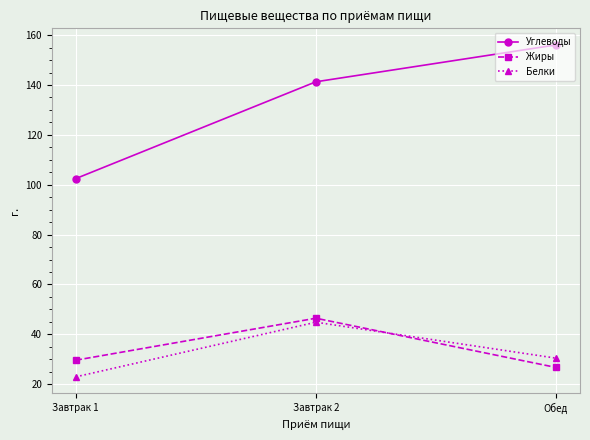

Rank the categories by Углеводы value from highest to lowest.

Обед, Завтрак 2, Завтрак 1